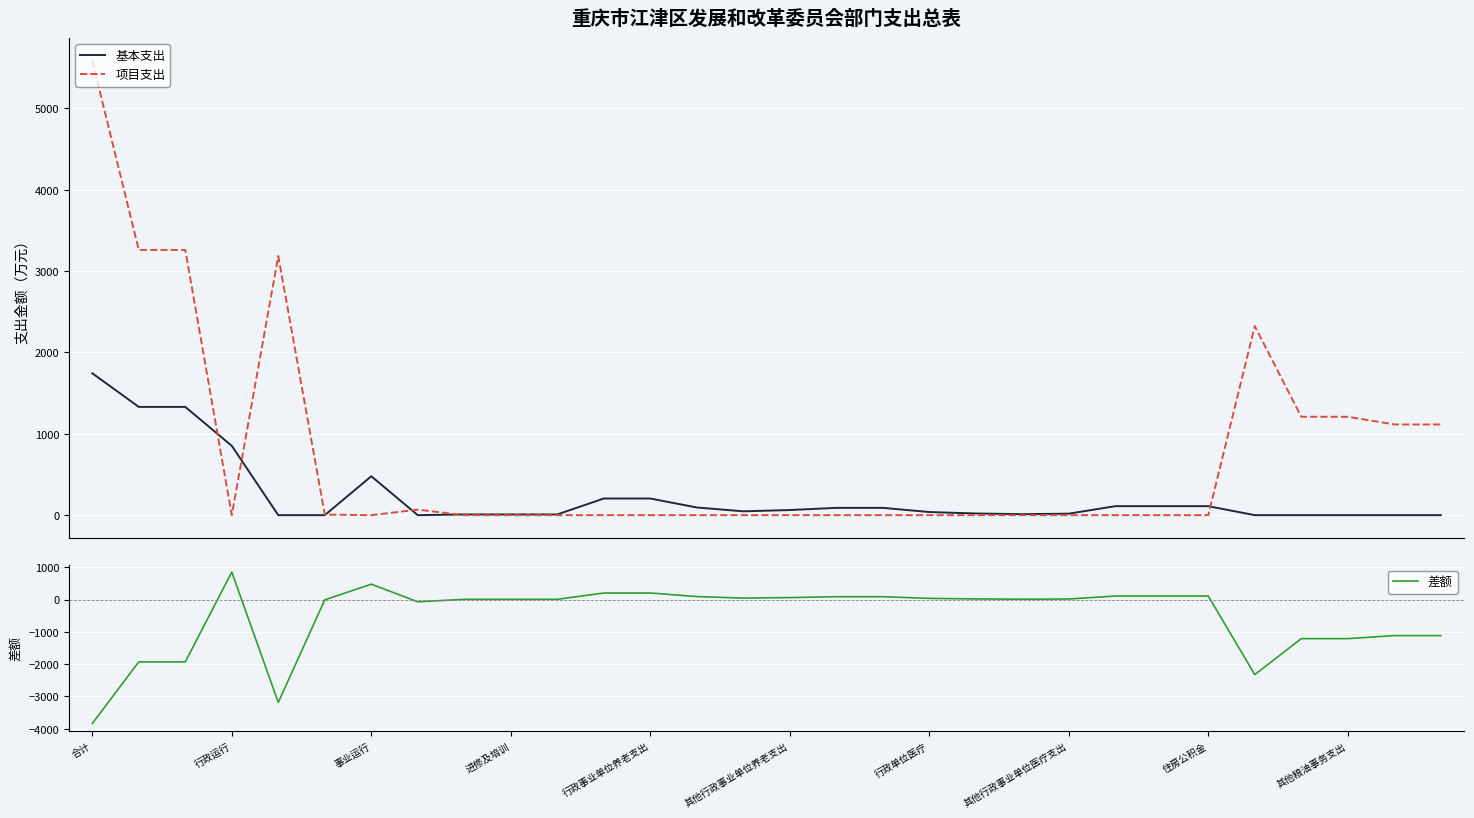

True or false: 基本支出 has more than 1 points higher than both neighbors.

False